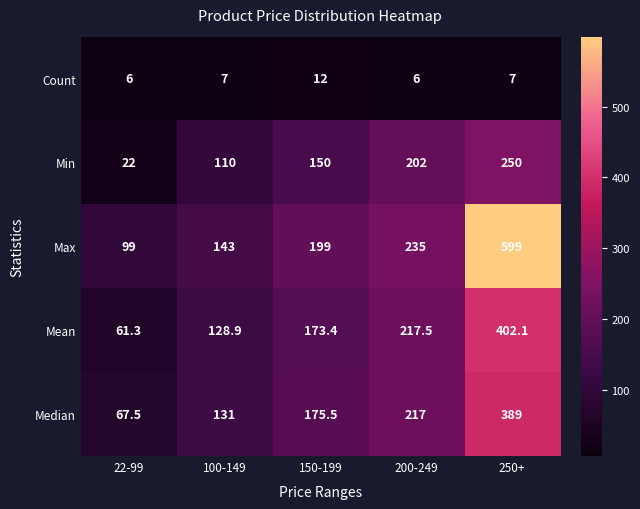

What is the lowest value of the Median series?

67.5